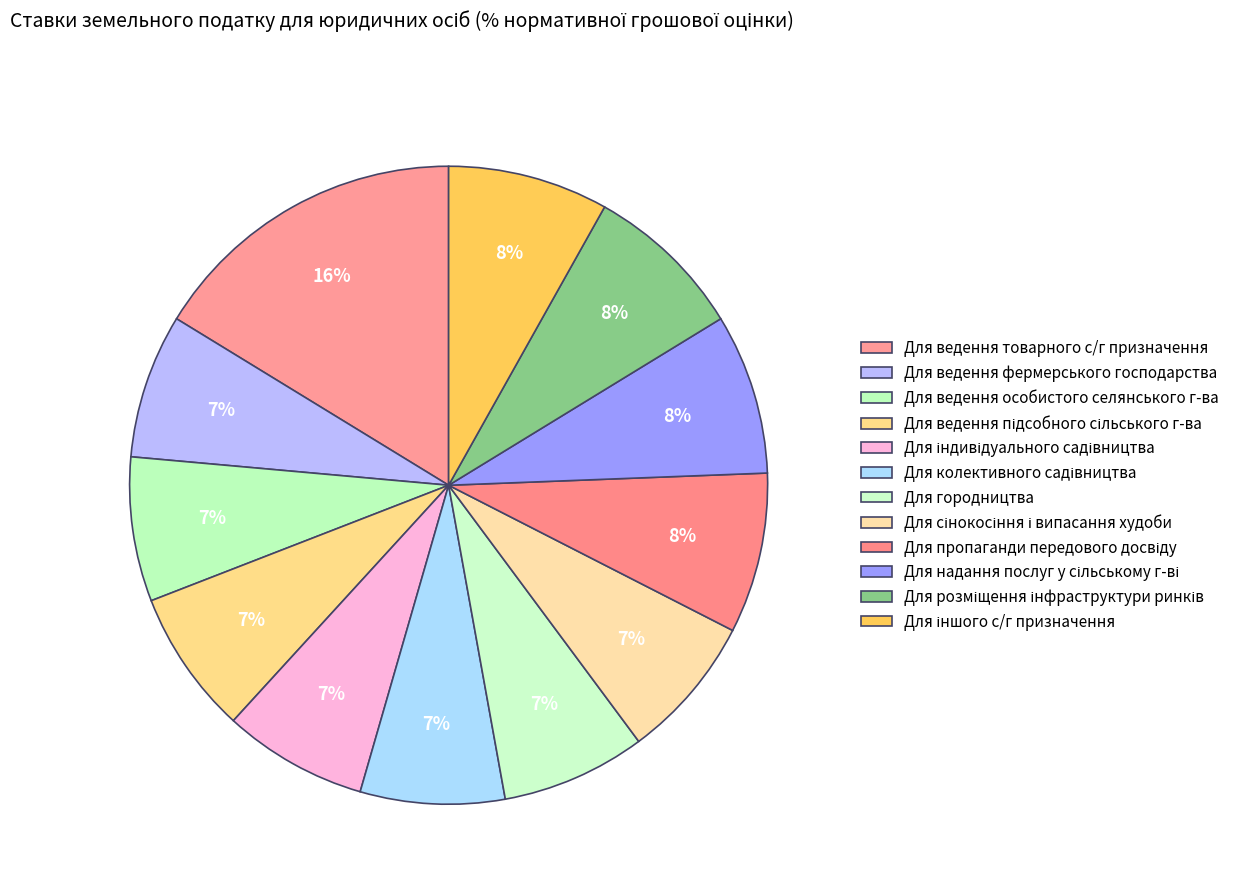

How many slices are in this pie chart?

12